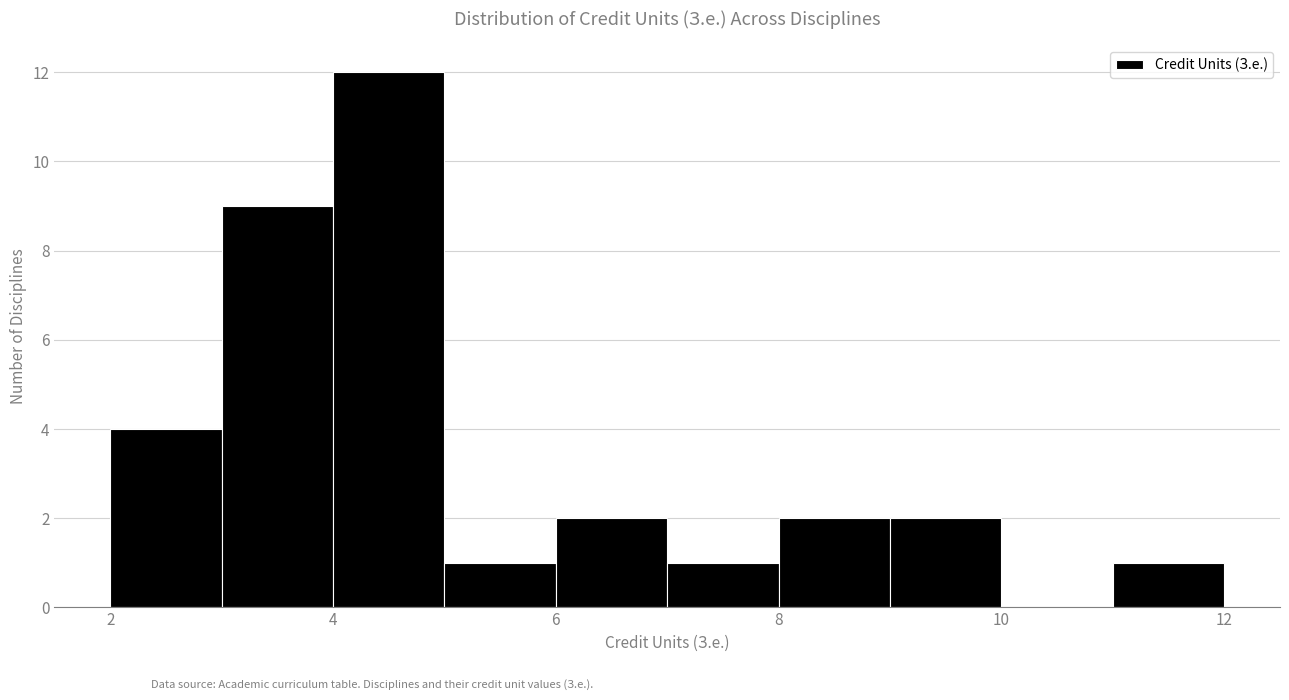

How tall is the bar that spans 8 to 9 on the x-axis? The values are not printed on the chart, so give them approximately, as read against the axis.

2